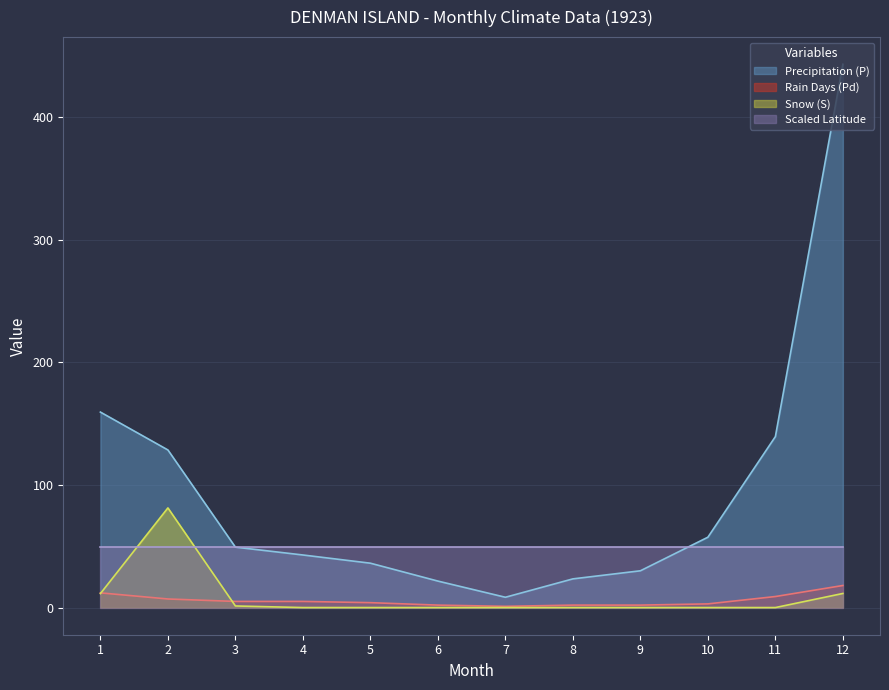

Which category has the lowest value across all series?

4